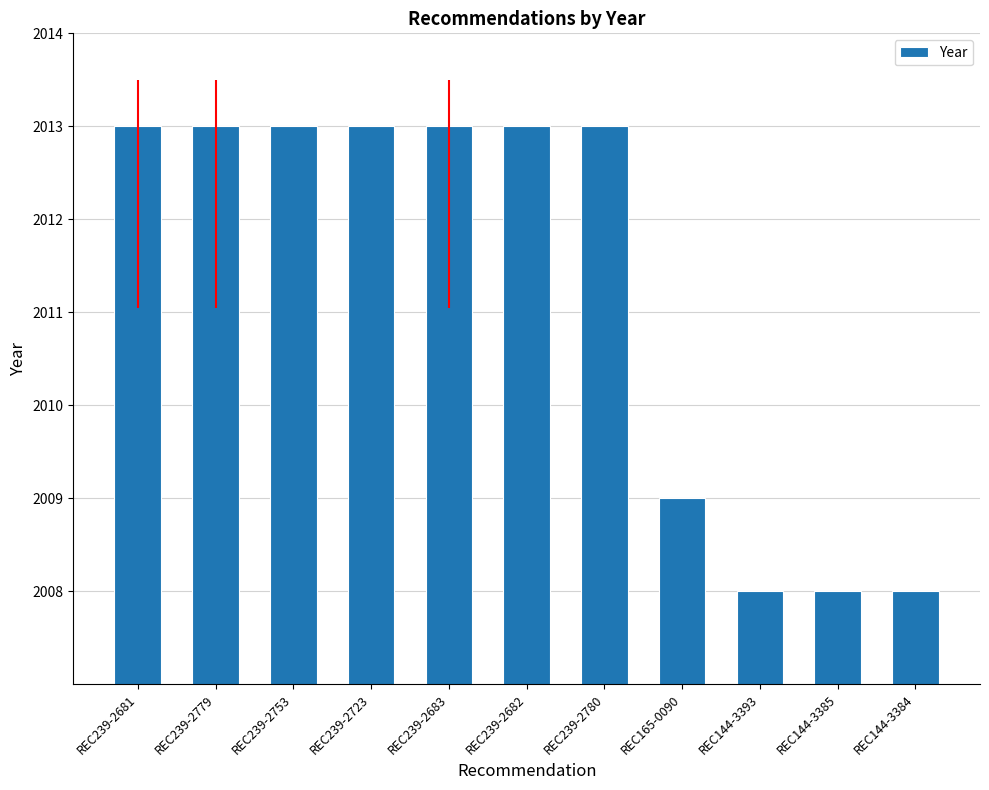

How many bars are there in total?

11